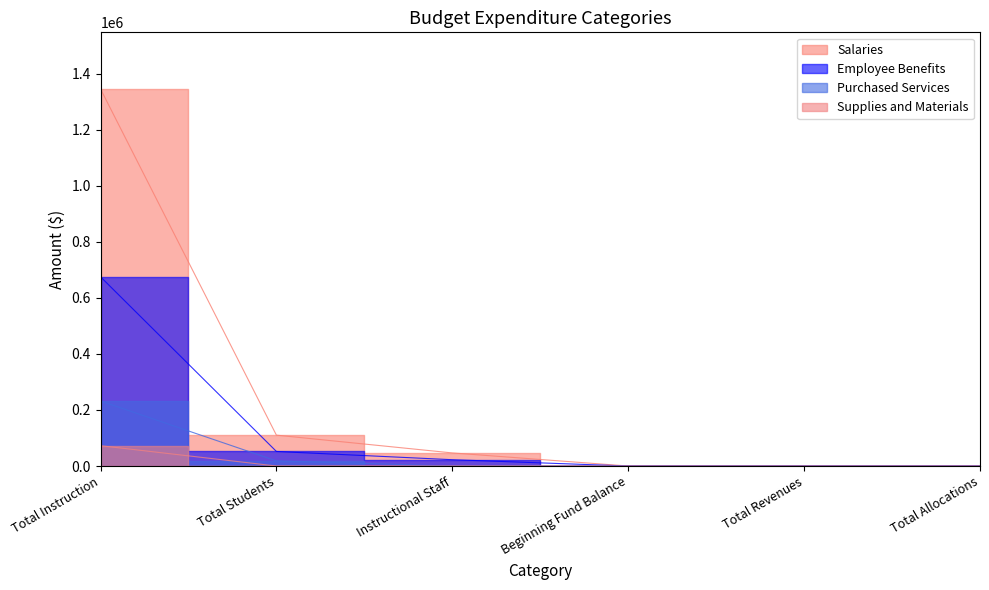

How many values in Salaries are above zero?

3